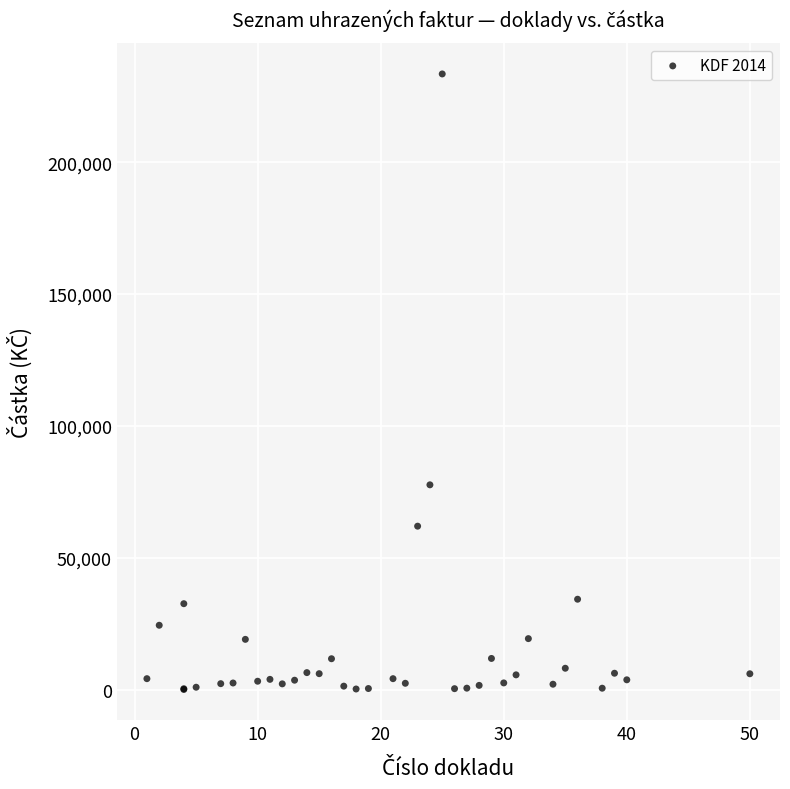

What Y value in the scatter plot is closest to 116757?

77653.0